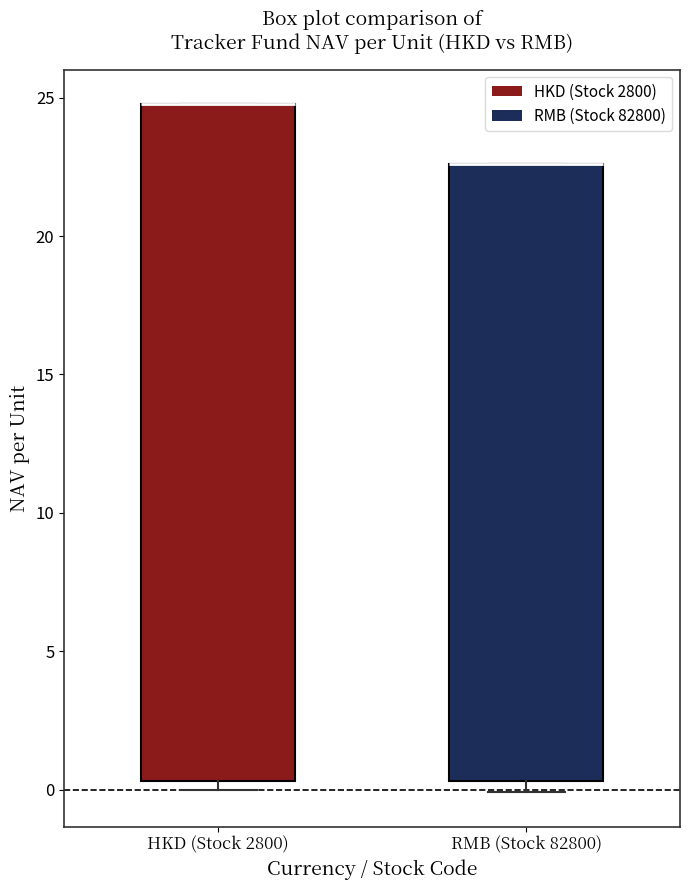

Comparing the boxes themselves (not the whiskers), which one is the tallest?

HKD (Stock 2800)